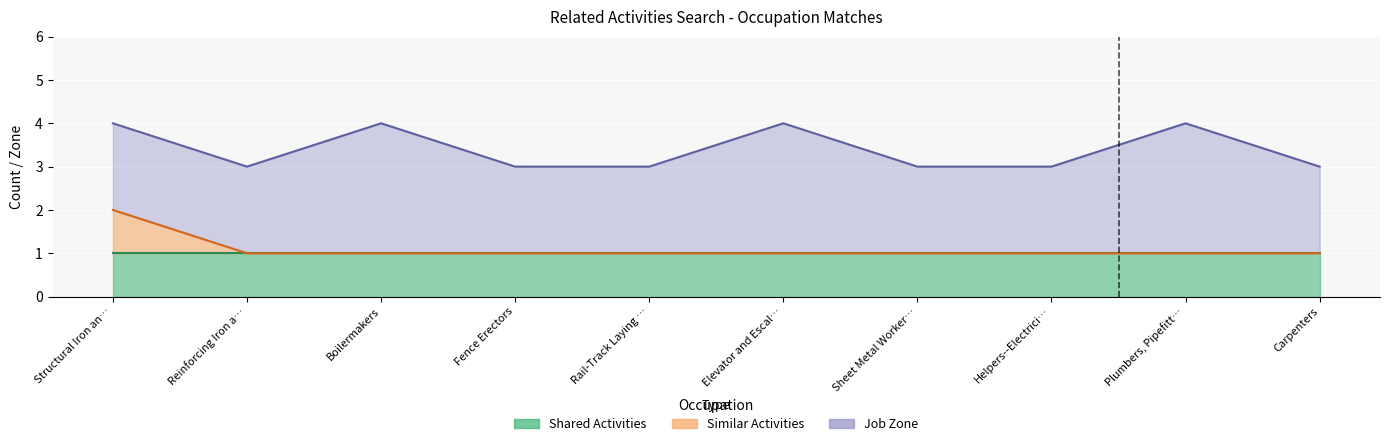

At how many categories does at least one series exceed 1?

10